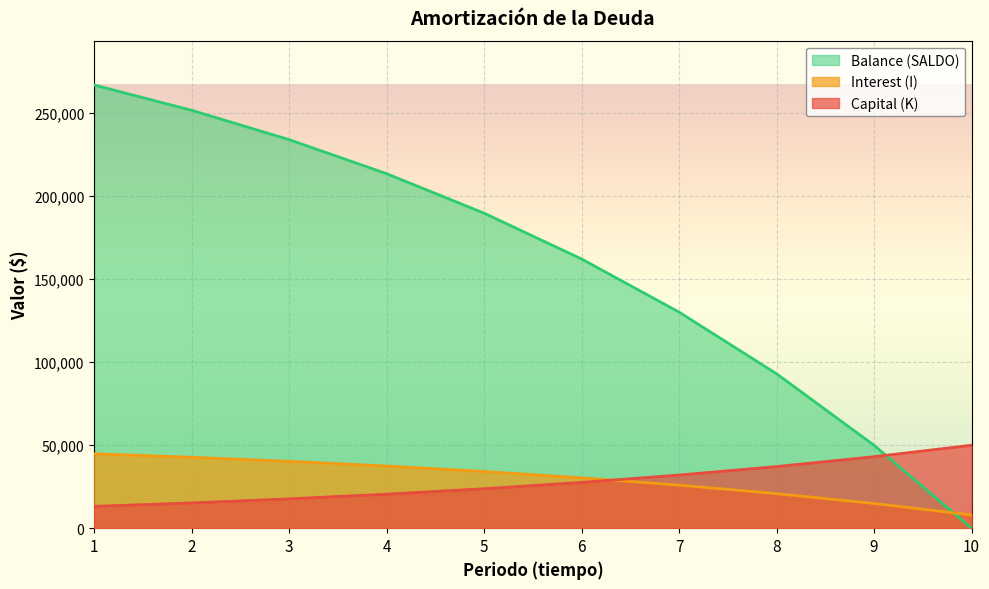

The value of Interest (I) at 7 is 25936.8. True or false?

True